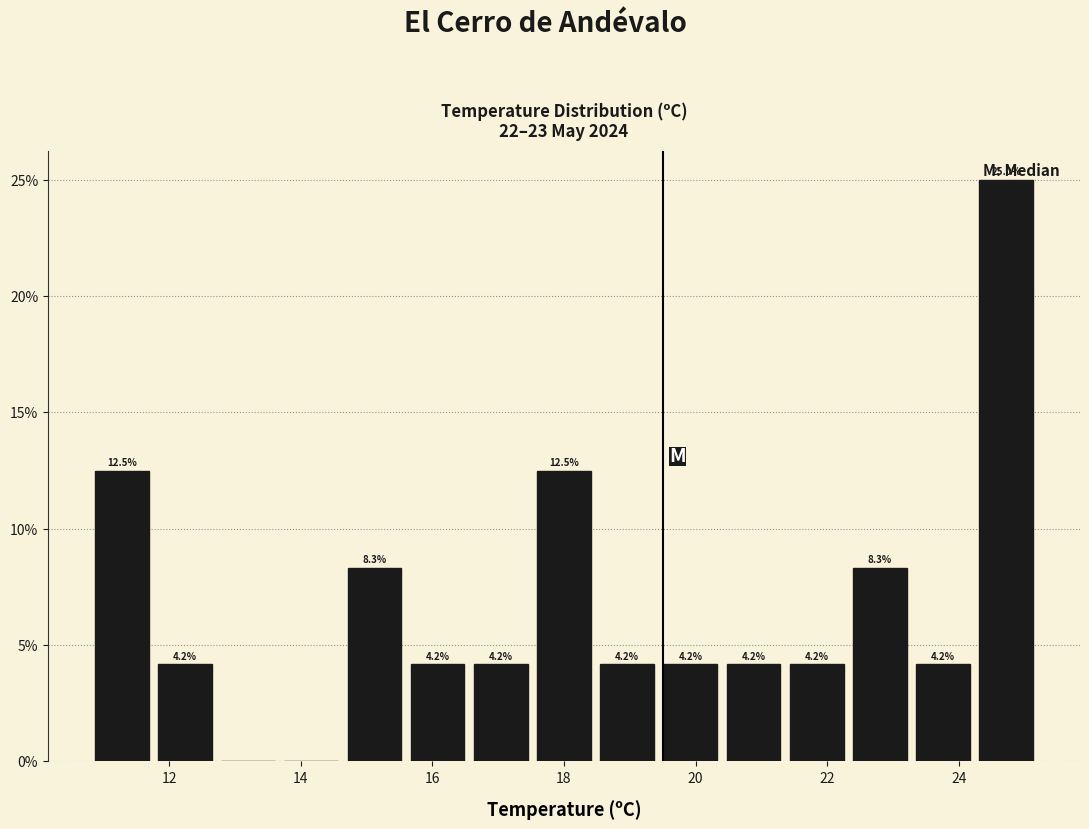

Over which range of the x-axis is the bar tallest?

24.24 to 25.20